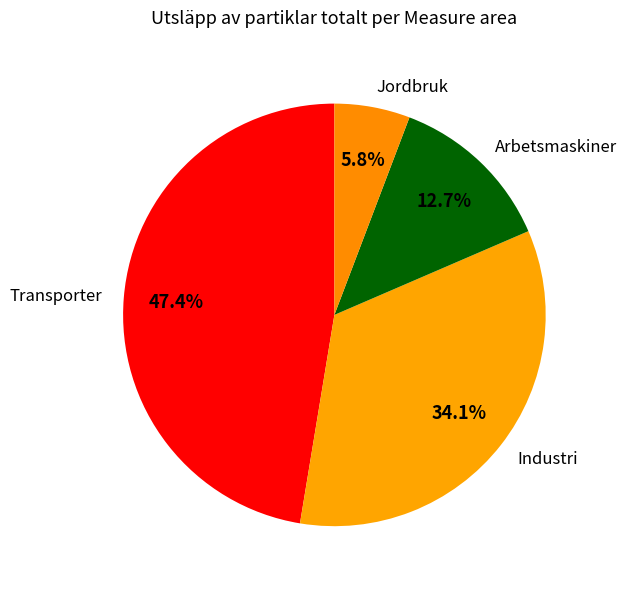

To the nearest percent, what percentage of the pie is Arbetsmaskiner?

13%